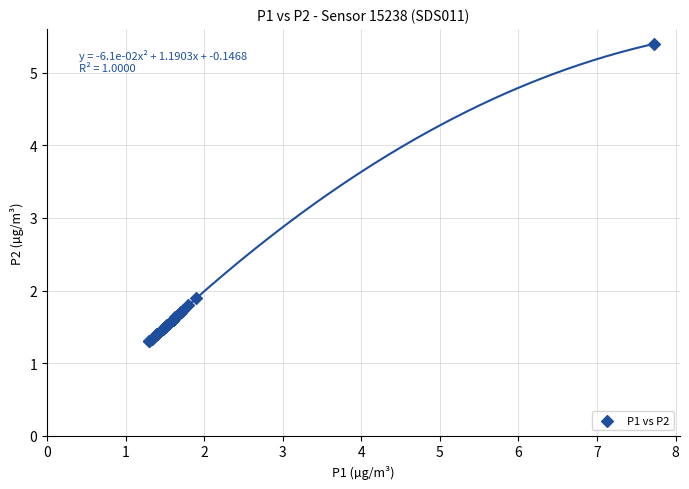

What Y value in the scatter plot is closest to 3?

1.9